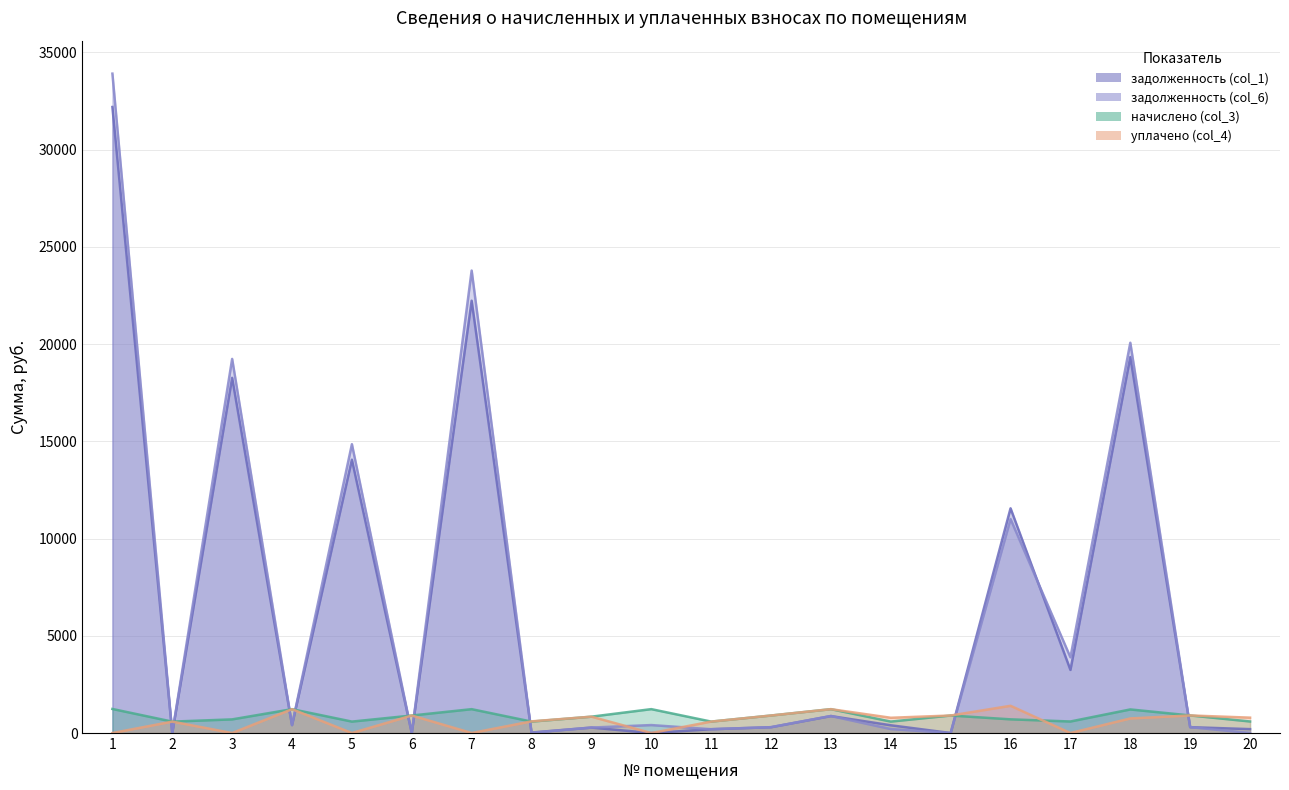

How many values in задолженность (col_1) are above zero?

16